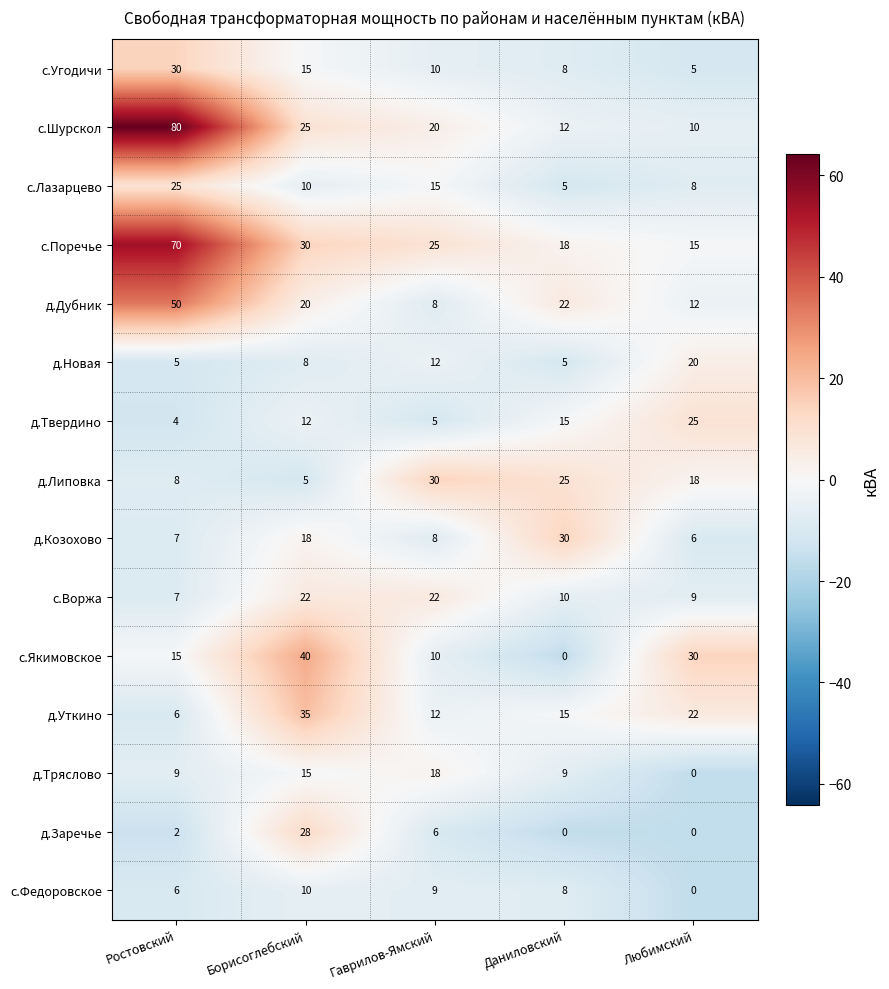

Which series has the largest total across all categories?

с.Поречье